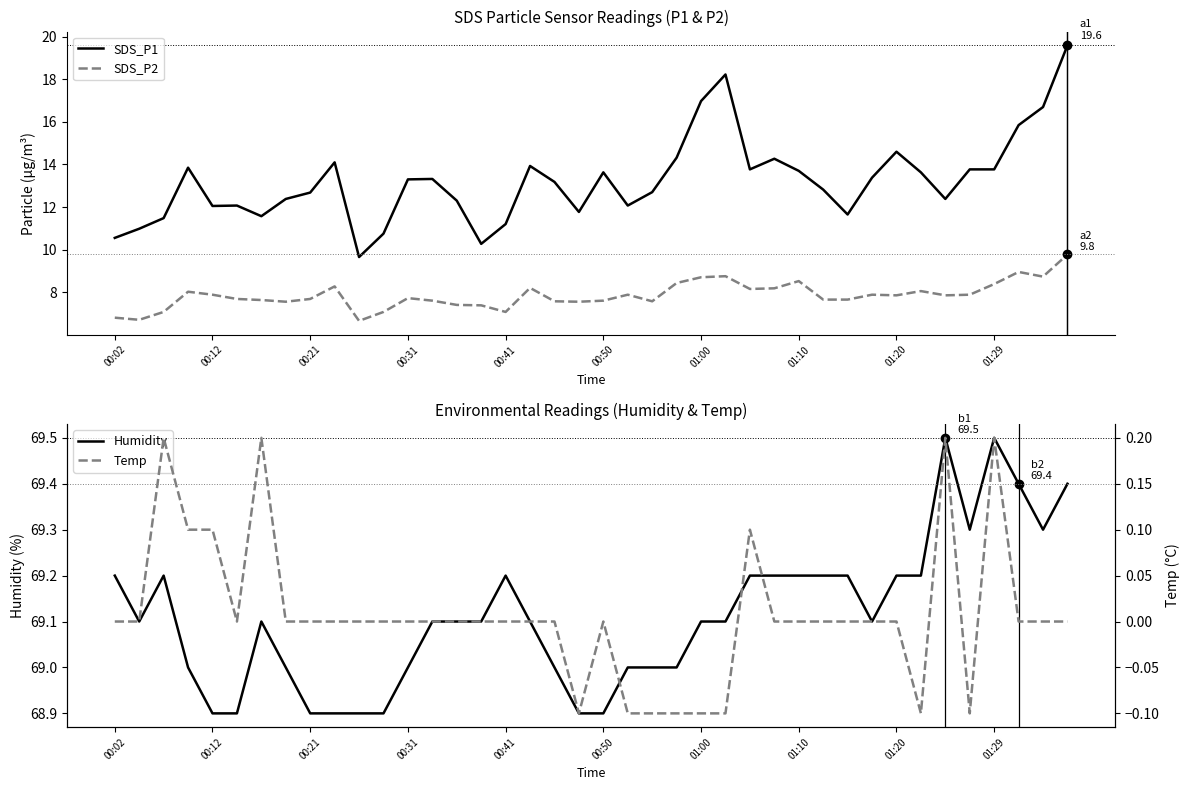

Reading left to right, what are all the values shown in this chart?

SDS_P1: 10.6	11.0	11.5	13.8	12.1	12.1	11.6	12.4	12.7	14.1	9.7	10.8	13.3	13.3	12.3	10.3	11.2	13.9	13.2	11.8	13.6	12.1	12.7	14.3	17.0	18.2	13.8	14.3	13.7	12.8	11.7	13.4	14.6	13.6	12.4	13.8	13.8	15.8	16.7	19.6
SDS_P2: 6.8	6.7	7.1	8.0	7.9	7.7	7.6	7.5	7.7	8.3	6.7	7.1	7.7	7.6	7.4	7.4	7.1	8.2	7.6	7.5	7.6	7.9	7.6	8.4	8.7	8.8	8.2	8.2	8.5	7.7	7.7	7.9	7.8	8.1	7.8	7.9	8.4	8.9	8.7	9.8
Humidity: 69.2	69.1	69.2	69.0	68.9	68.9	69.1	69.0	68.9	68.9	68.9	68.9	69.0	69.1	69.1	69.1	69.2	69.1	69.0	68.9	68.9	69.0	69.0	69.0	69.1	69.1	69.2	69.2	69.2	69.2	69.2	69.1	69.2	69.2	69.5	69.3	69.5	69.4	69.3	69.4
Temp: 0.0	0.0	0.2	0.1	0.1	0.0	0.2	0.0	0.0	0.0	0.0	0.0	0.0	0.0	0.0	0.0	0.0	0.0	0.0	-0.1	0.0	-0.1	-0.1	-0.1	-0.1	-0.1	0.1	0.0	0.0	0.0	0.0	0.0	0.0	-0.1	0.2	-0.1	0.2	0.0	0.0	0.0